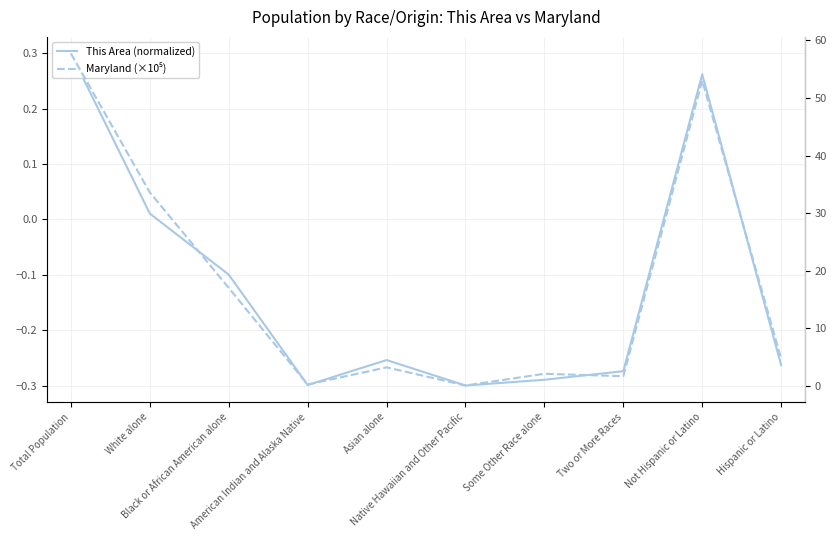

Which series changed the most between Total Population and Hispanic or Latino?

Maryland (×10⁵)